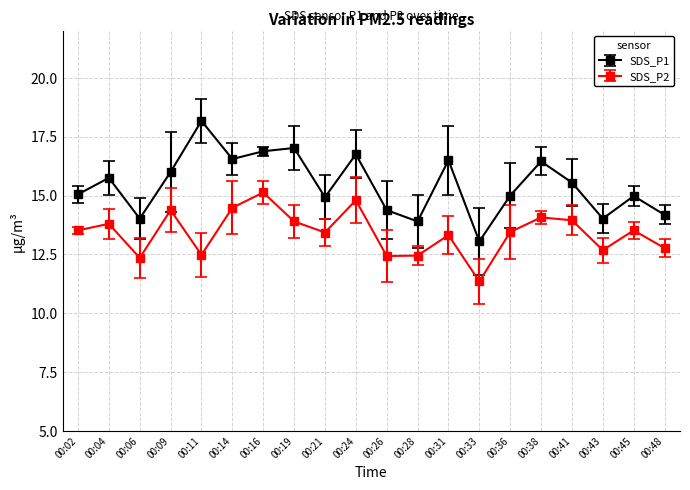

How many categories are shown in the chart?

20